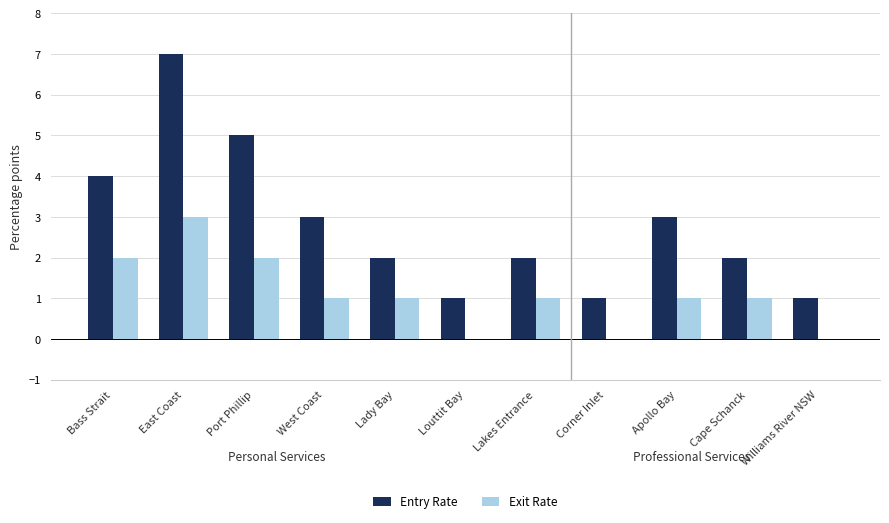

The Exit Rate series shows 3 at Port Phillip. True or false?

False